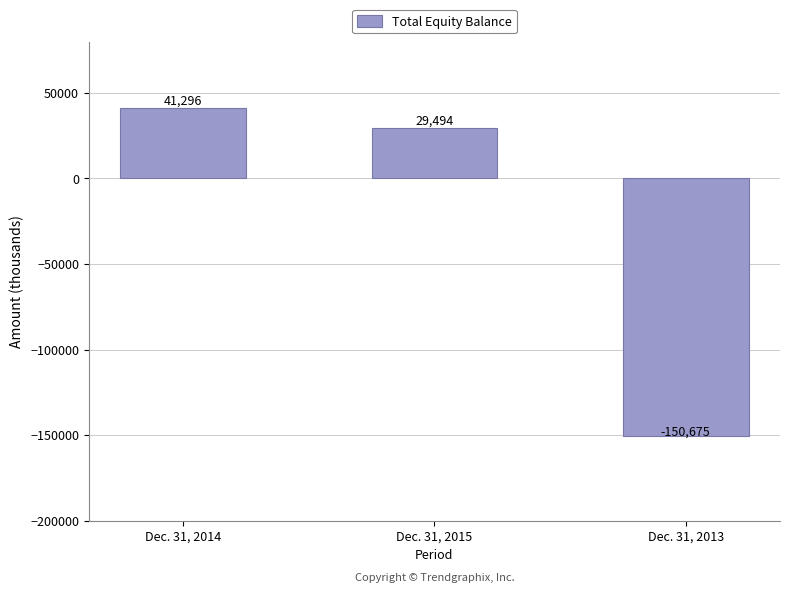

Reading left to right, what are all the values shown in this chart?

41296	29494	-150675